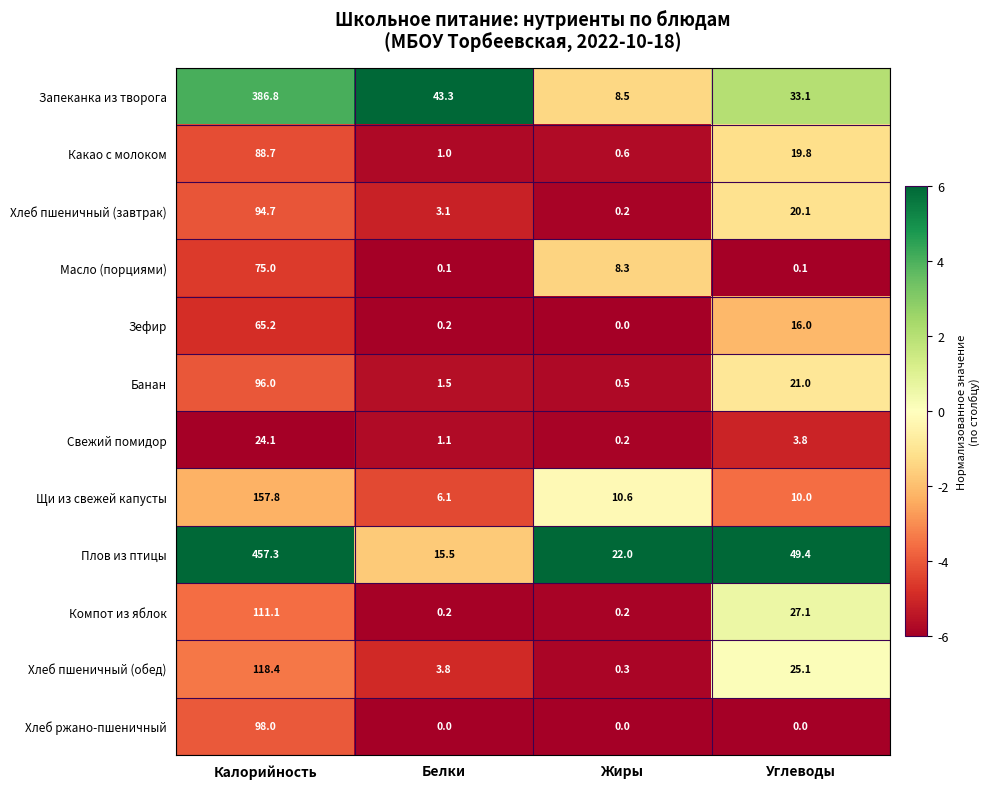

What is the difference between the maximum and minimum values in the Щи из свежей капусты series?

151.7